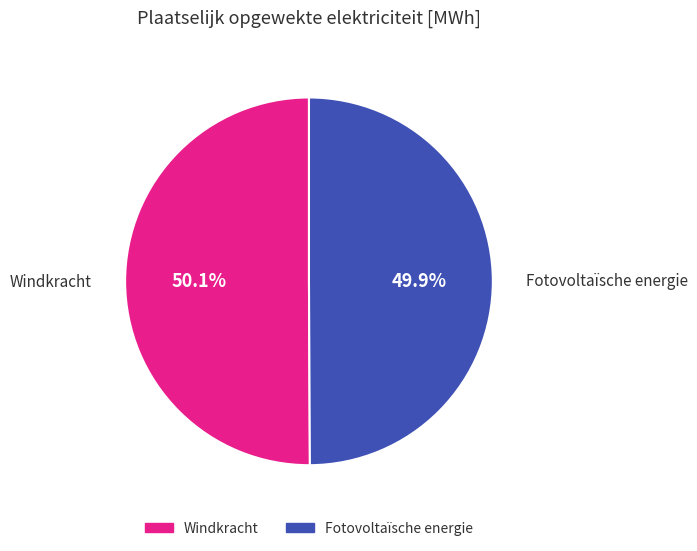

True or false: Fotovoltaïsche energie accounts for 50% of the total.

True